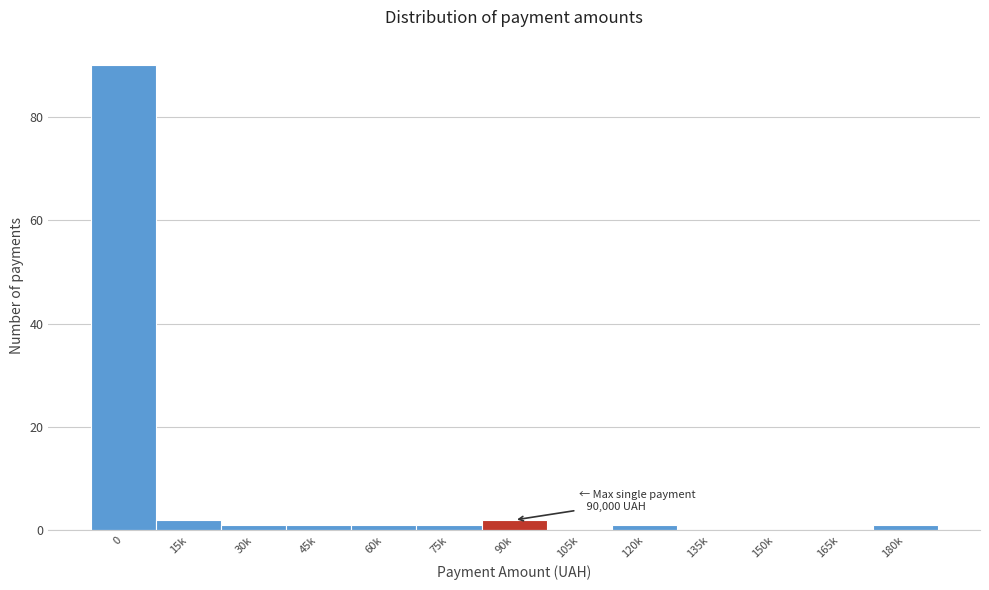

Reading left to right, extract all data points from this chart.

0=90	15k=2	30k=1	45k=1	60k=1	75k=1	90k=2	105k=0	120k=1	135k=0	150k=0	165k=0	180k=1